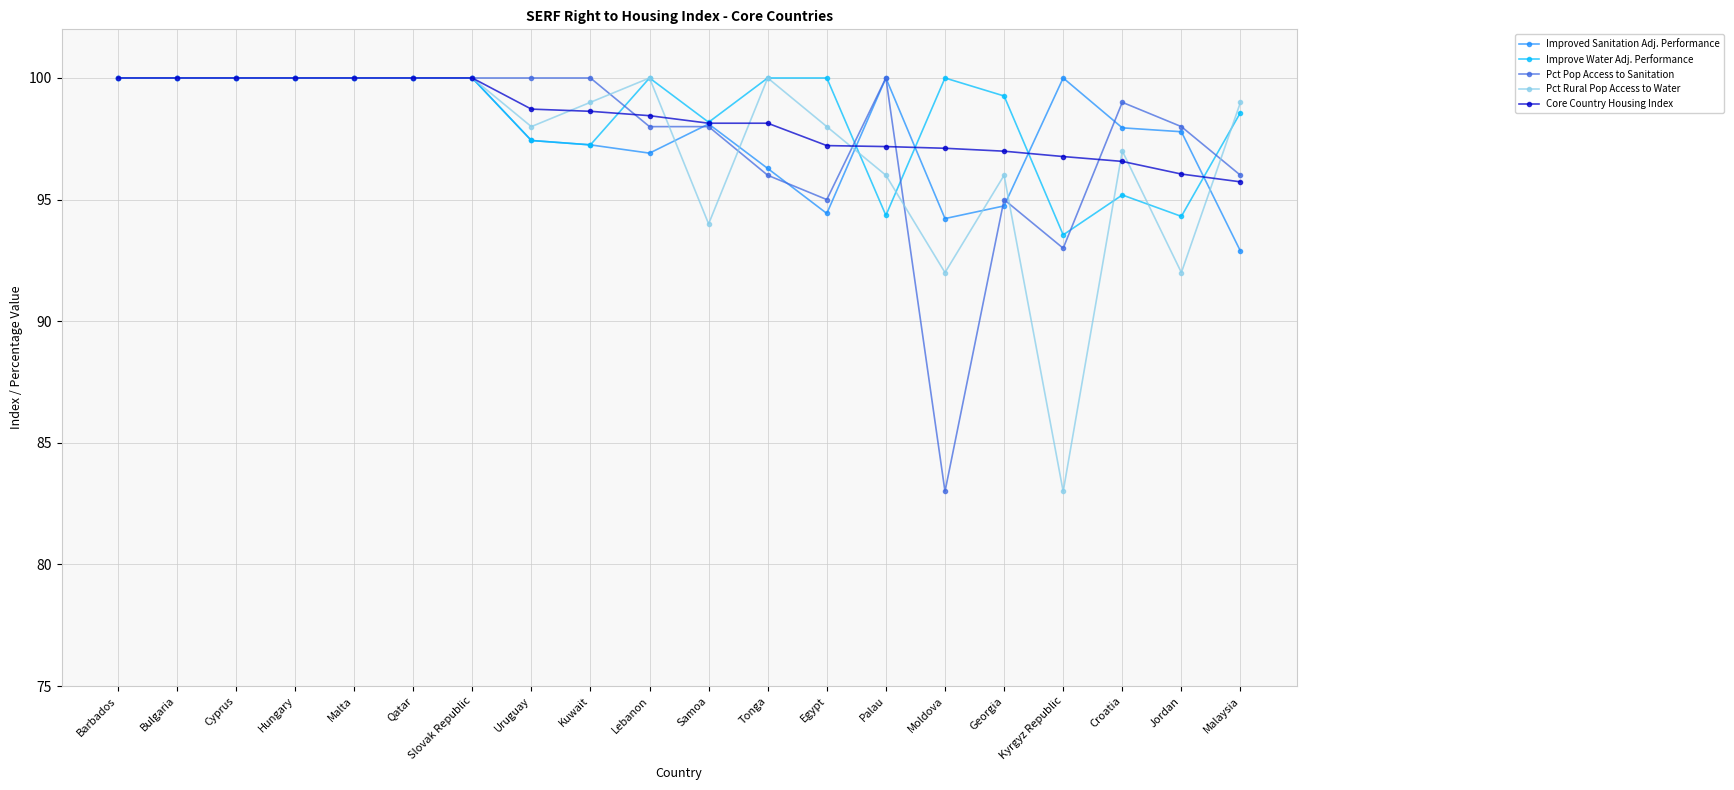

What is the total value across all series at Samoa?

486.4